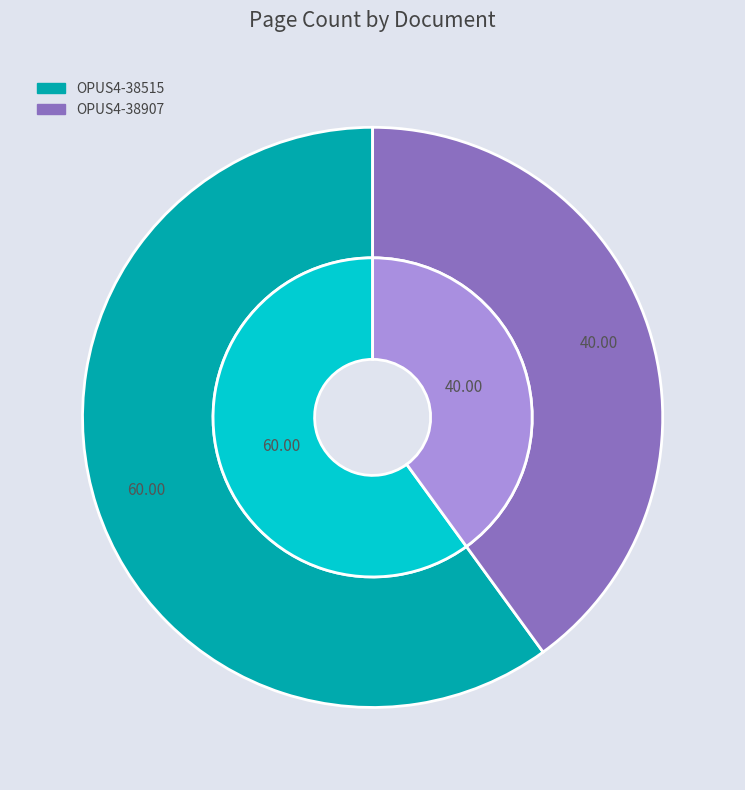

True or false: OPUS4-38515 accounts for 53% of the total.

False